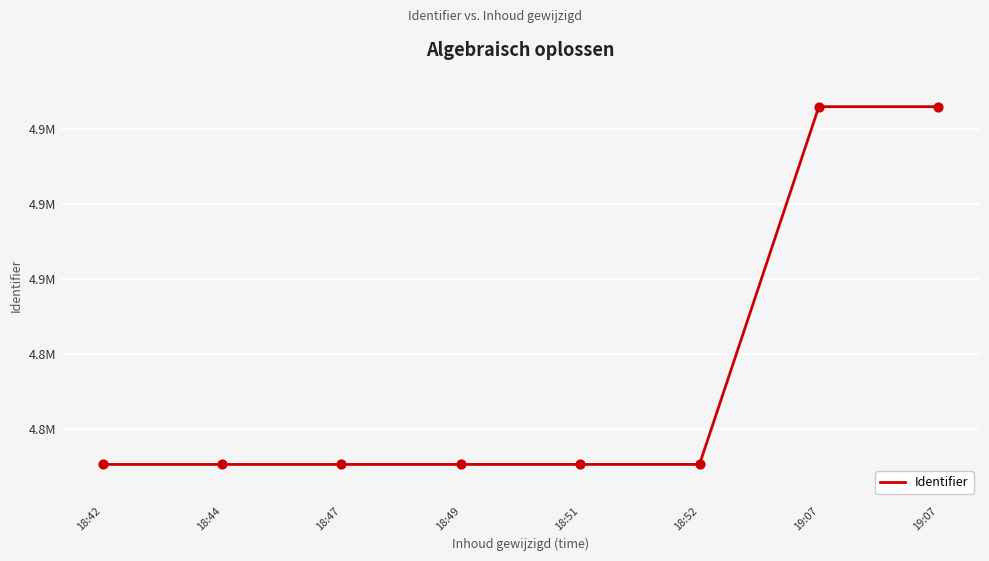

Is this an area chart (filled region under the line)?

No